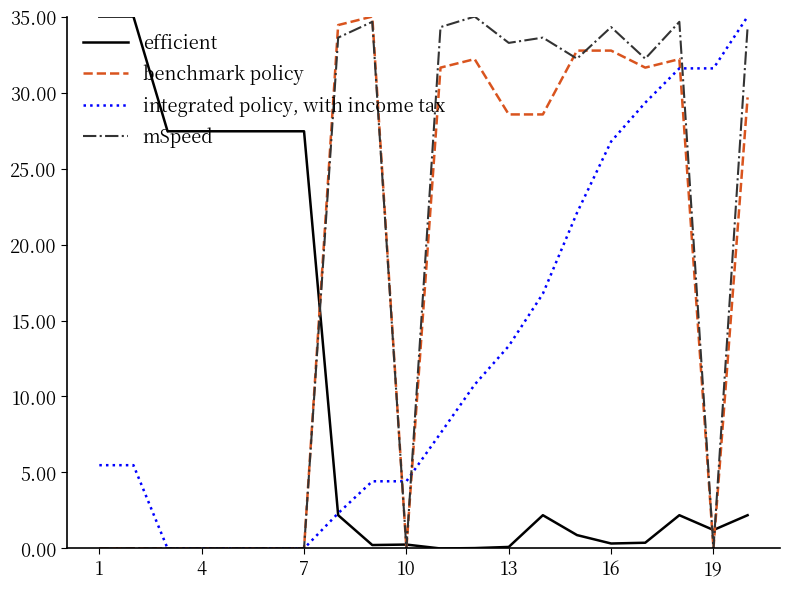

What is the maximum value for mSpeed?

35.0